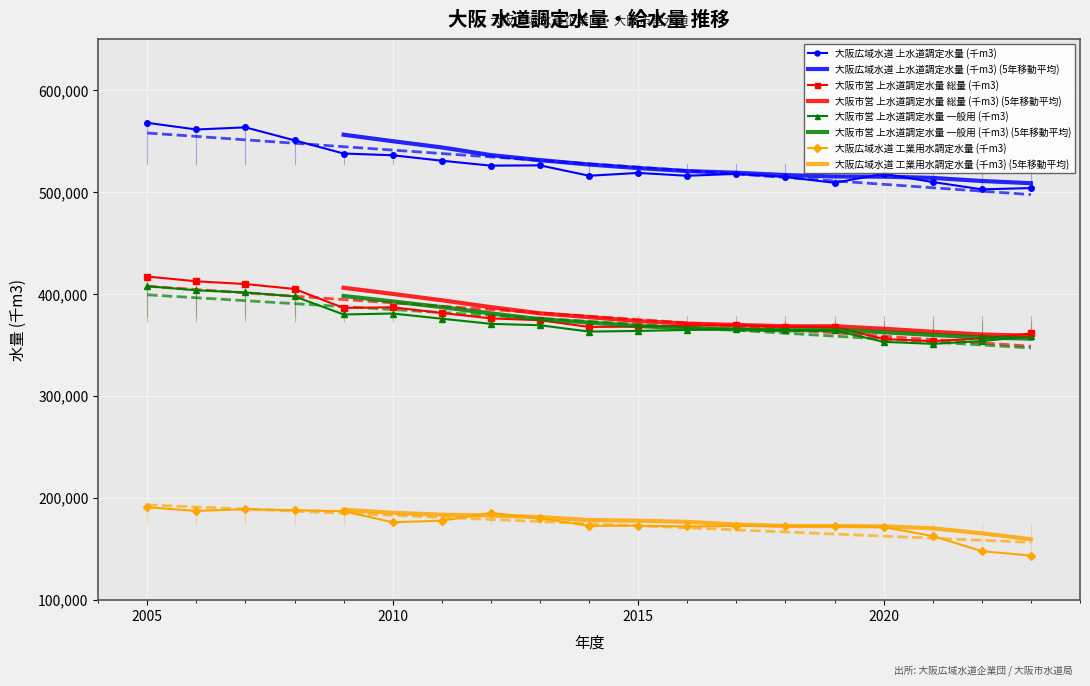

At how many categories does at least one series exceed 290013?

19